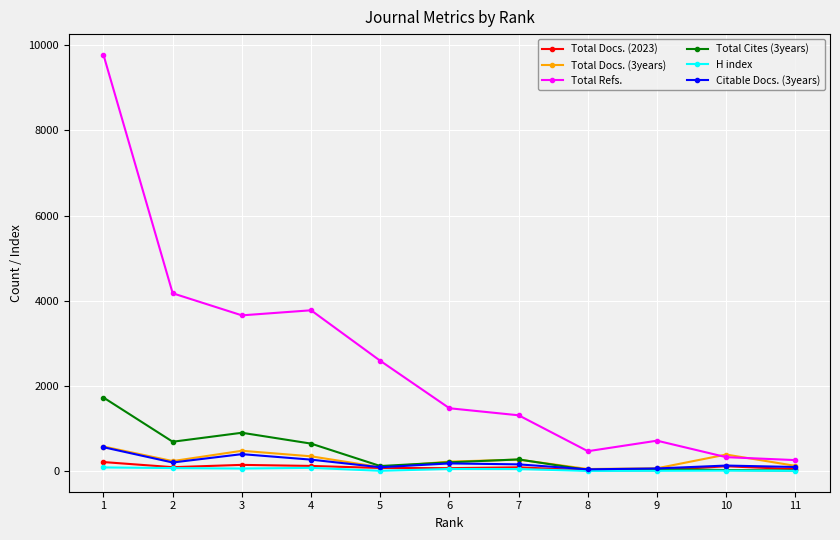

Count the number of data series in this chart.

6